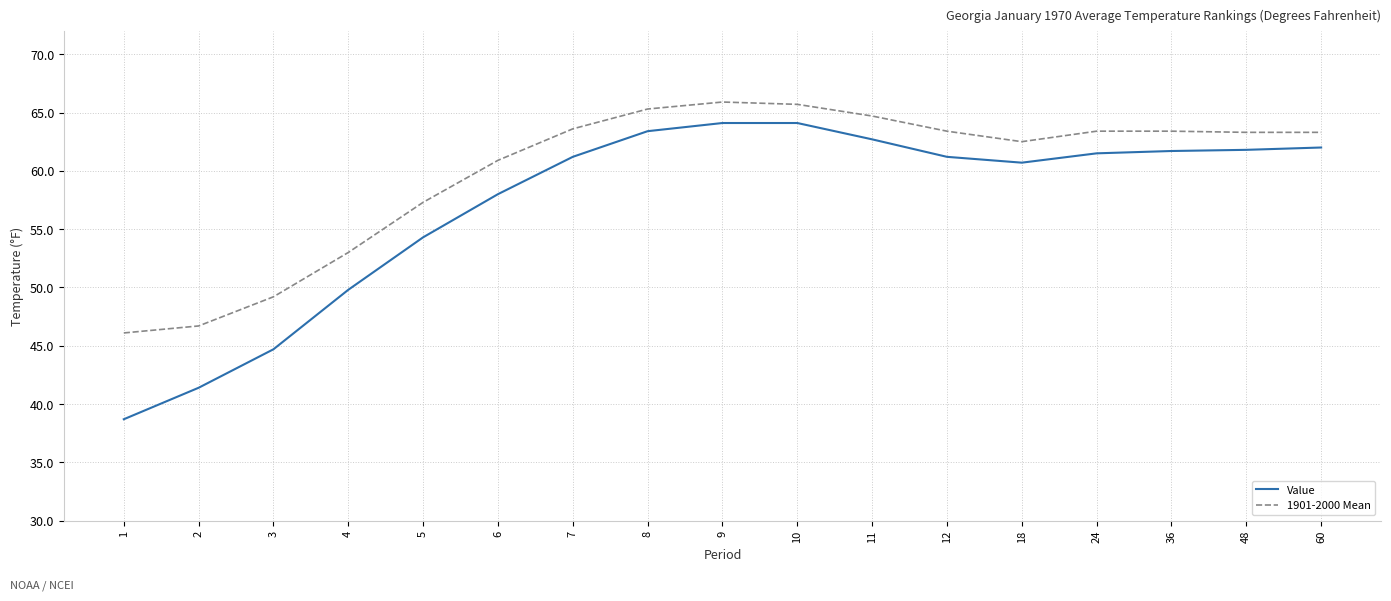

What is the smallest value displayed?

38.7